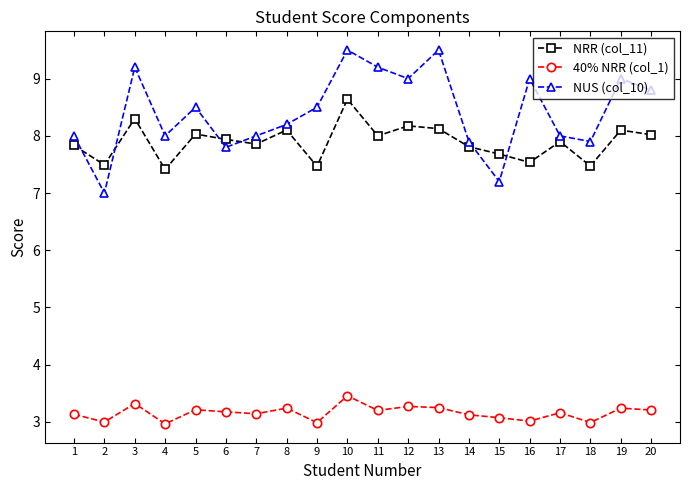

Does the chart have visible grid lines?

No